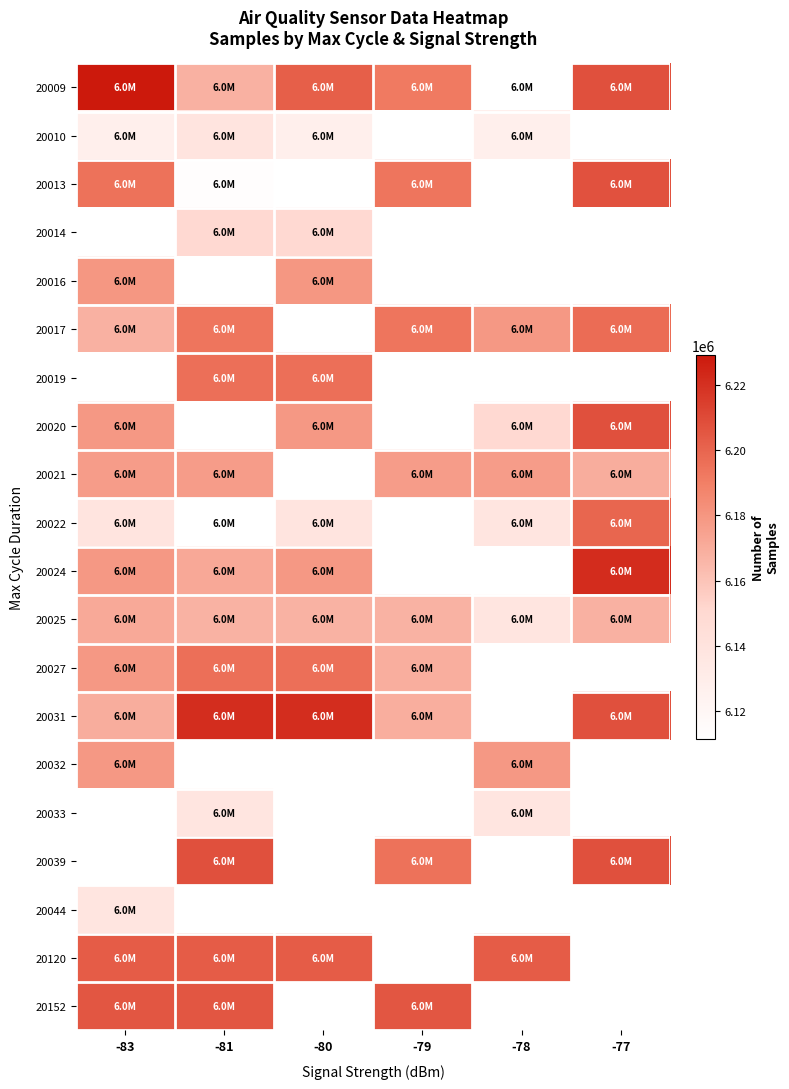

Between -81 and -79, which is larger?

-79